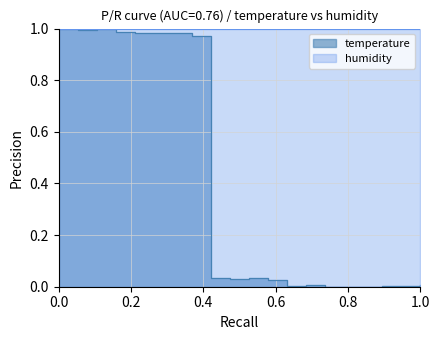

How many values exceed 0?

17